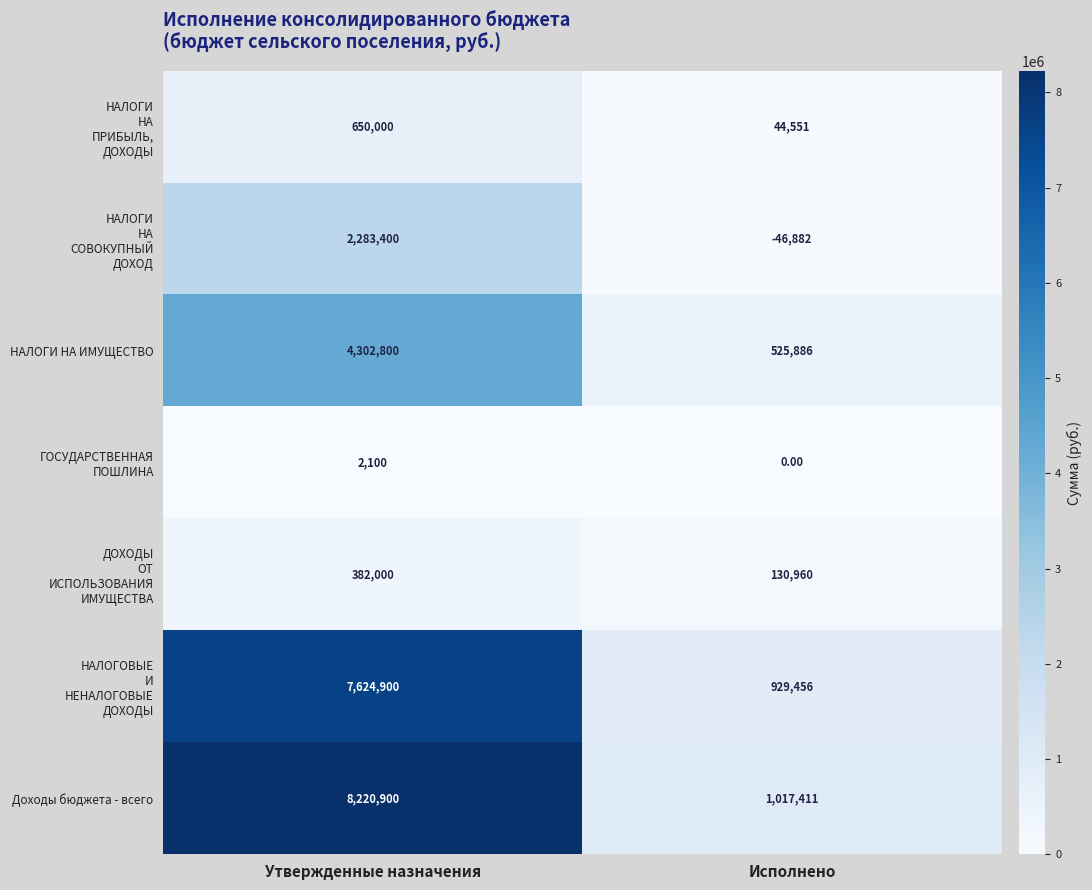

Where is Доходы бюджета - всего nearest to the value 4619155?

Исполнено